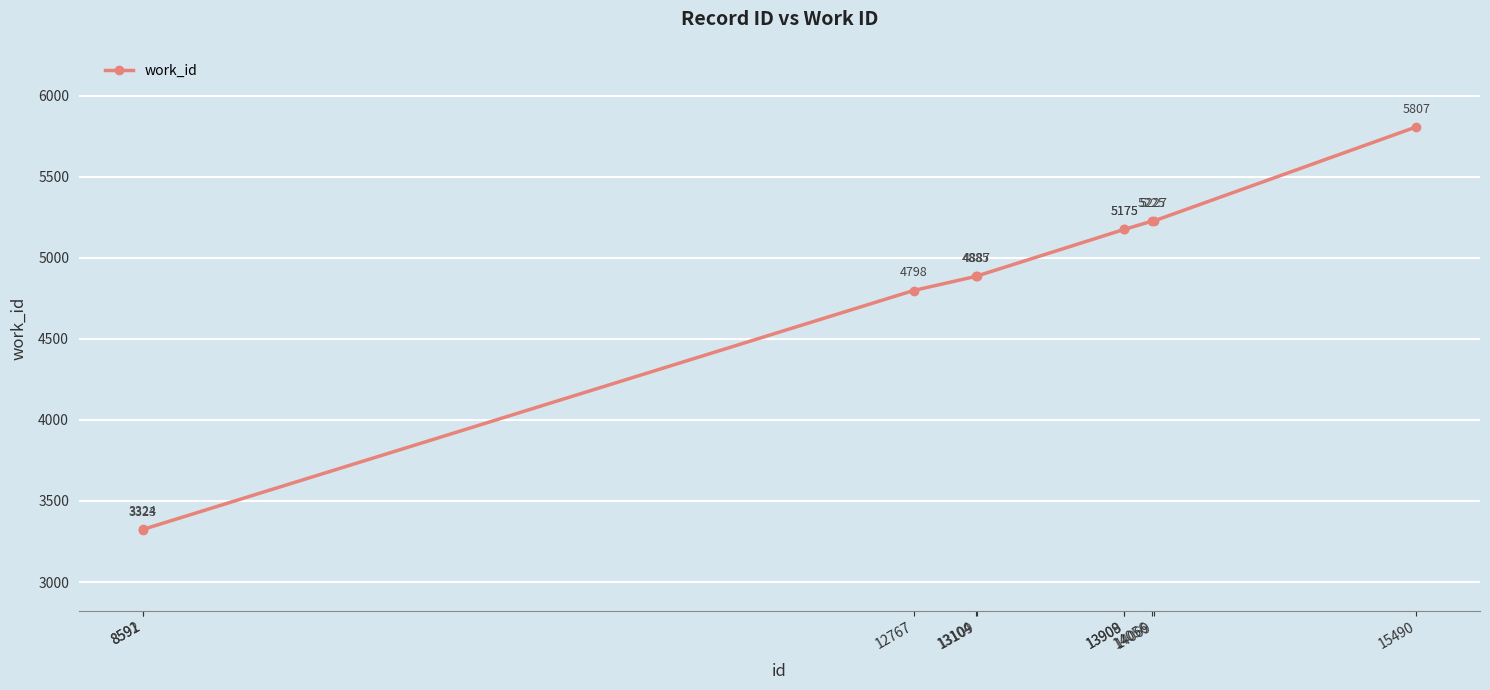

What is the ratio of the value at 14069 to the value at 13909?

1.0